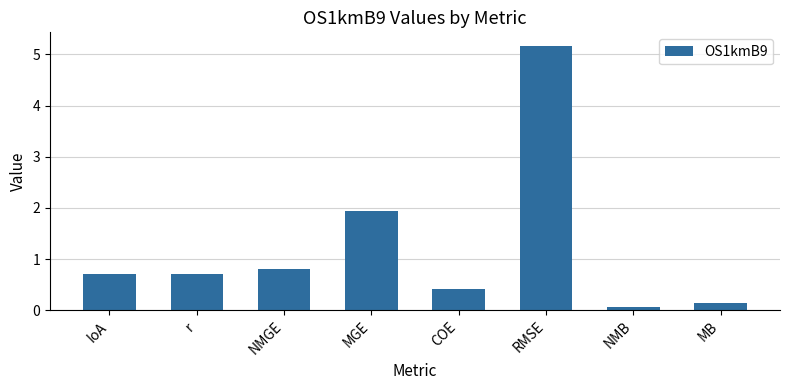

Read the value at NMGE.

0.8